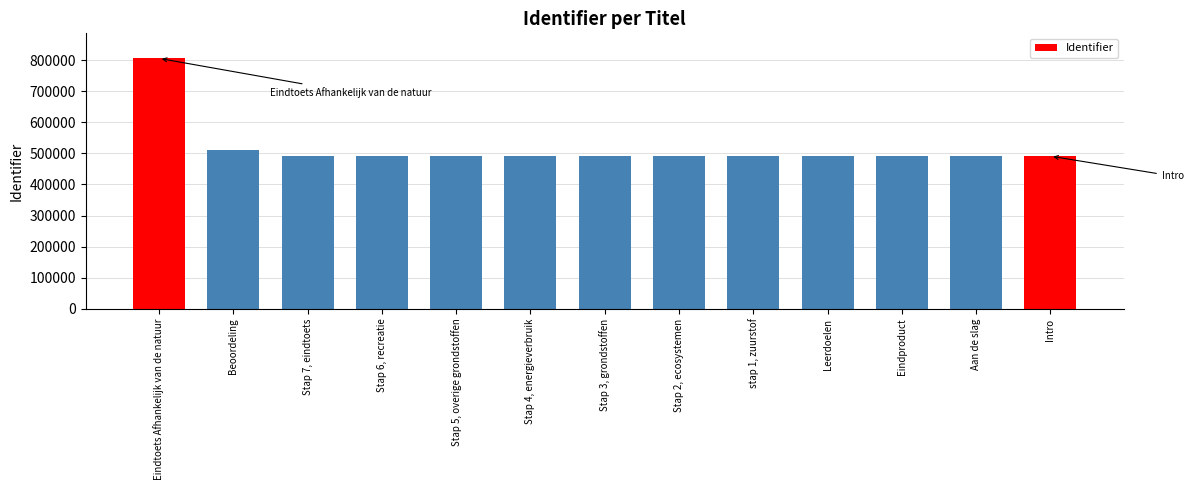

At which label is the value closest to 648362?

Beoordeling